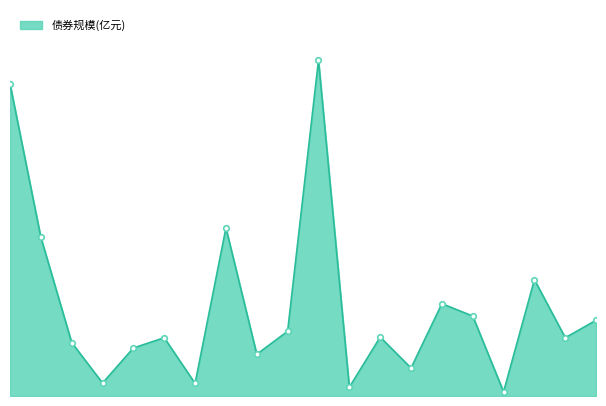

Is this an area chart (filled region under the line)?

Yes